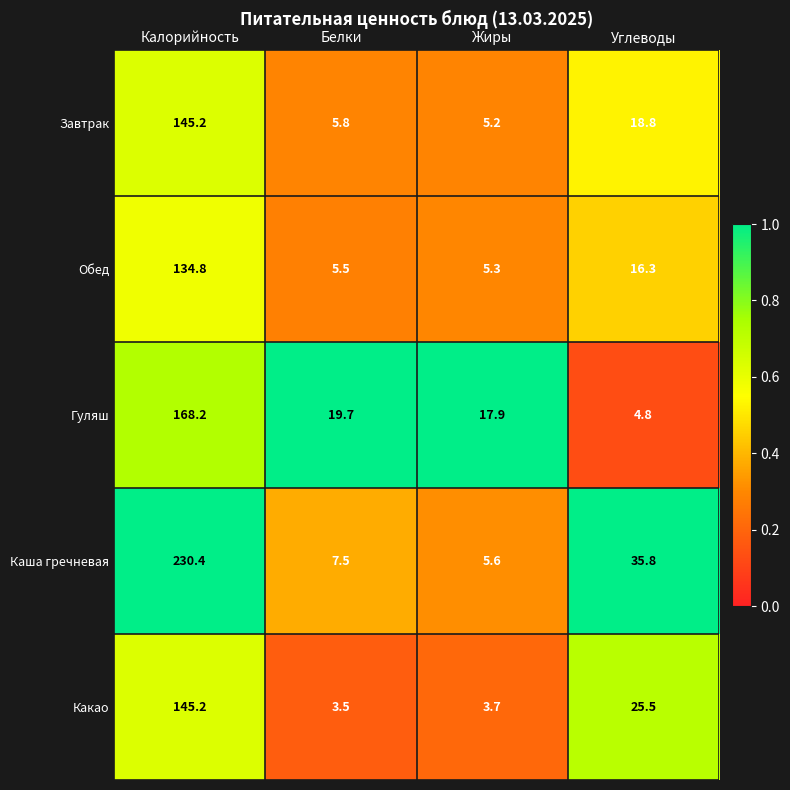

At which label does Завтрак reach its minimum?

Жиры